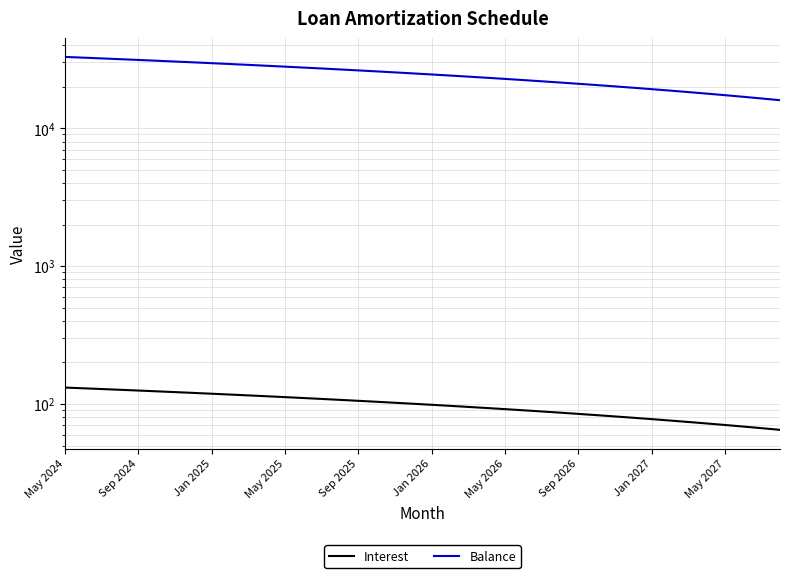

Is it true that Interest equals 177.2 at Sep 2024?

False